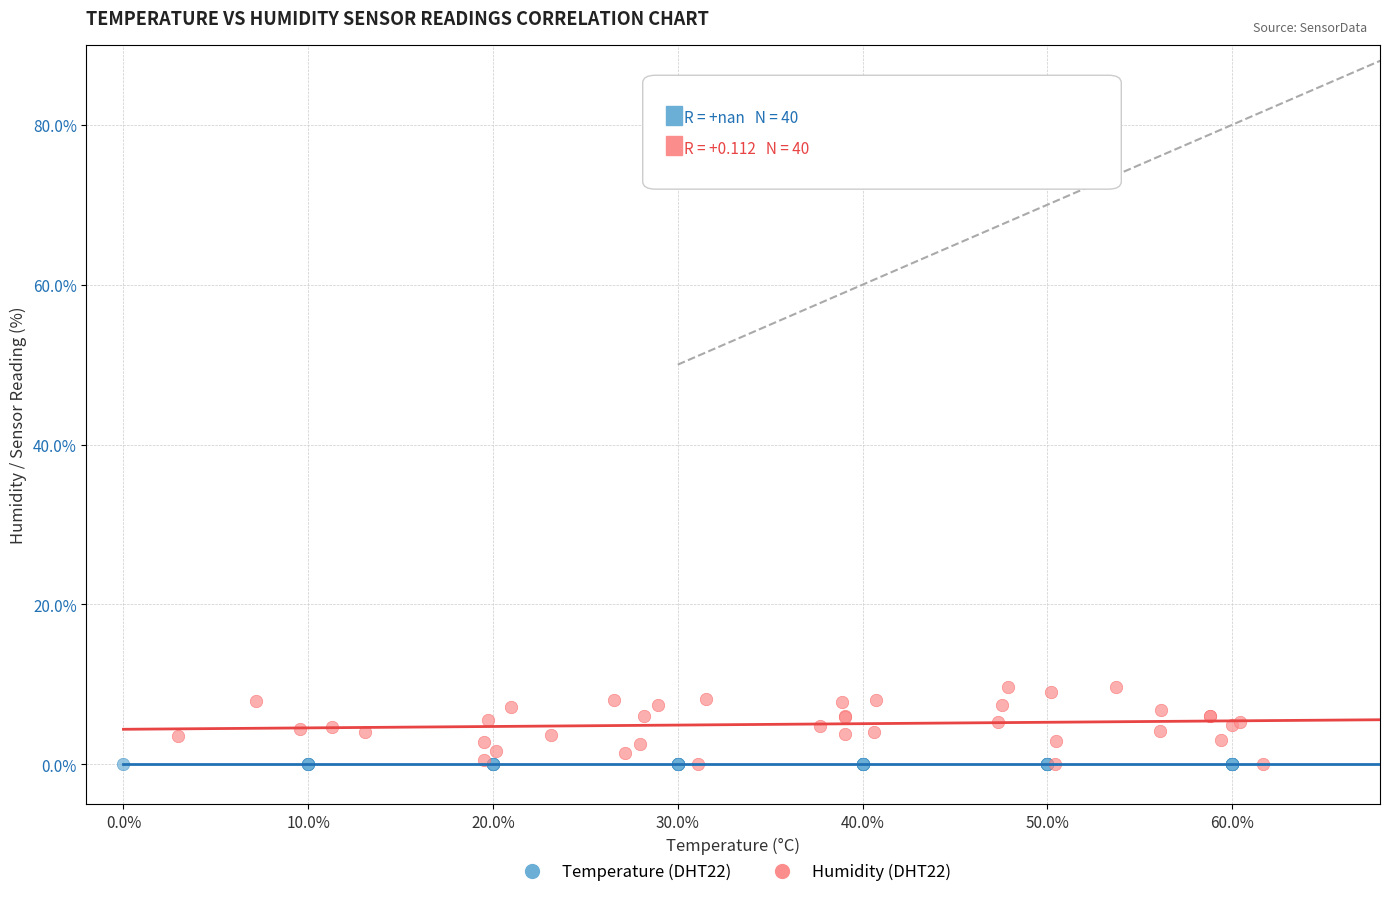

Which series contains the highest Y value?

Humidity (DHT22)